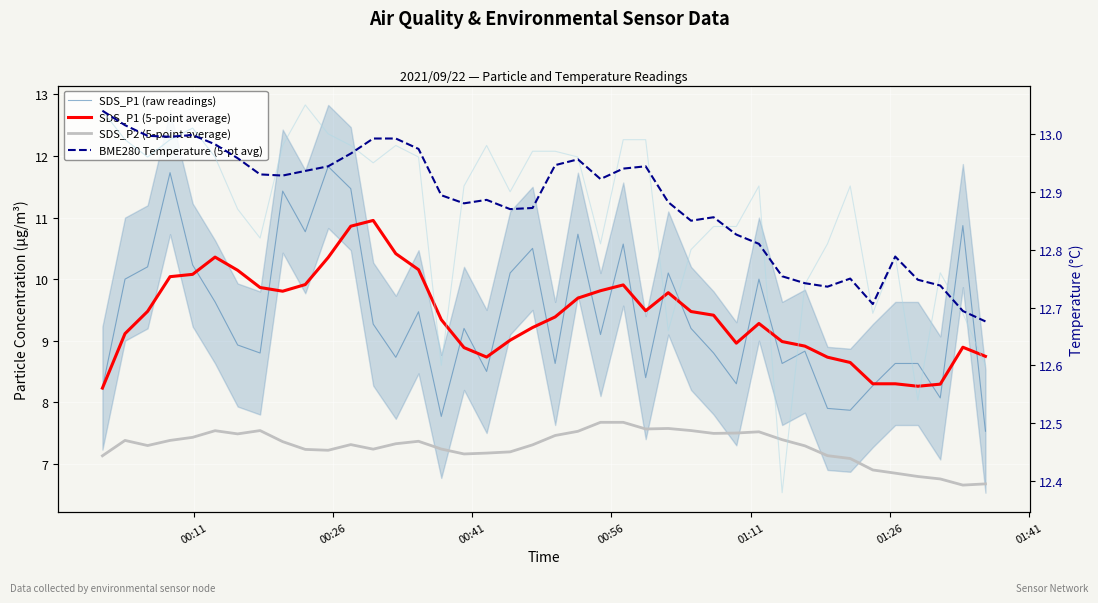

What is the value of the SDS_P1 (5-point average) point at the 23rd from the left?

9.8